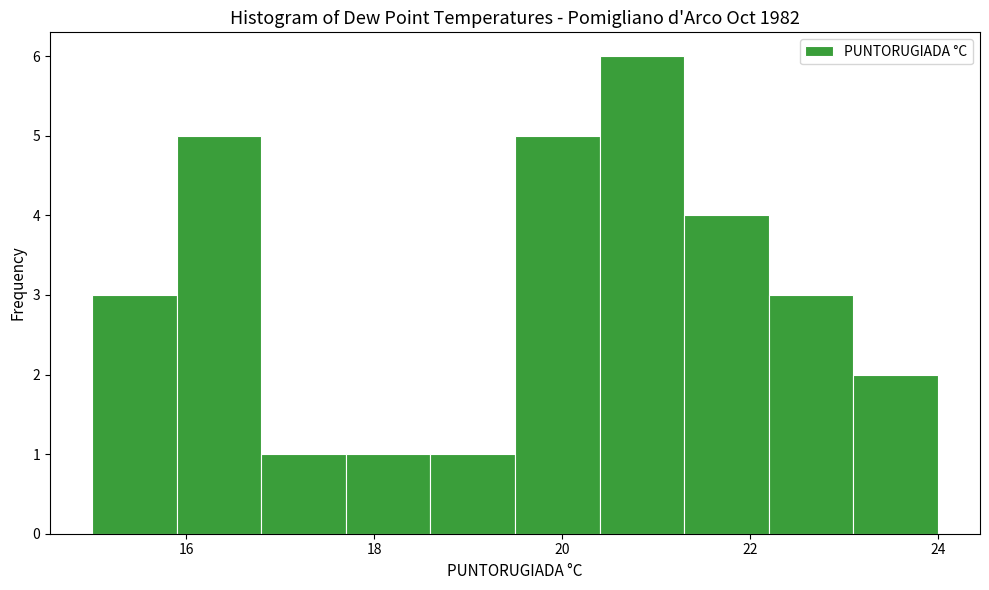

Reading left to right, list every bar in this chart as the range it spans on the x-axis followed by its height. Neither the bar edges nor the heights are printed on the chart, so give them approximately, as read against the axes.

15.0 to 15.9: 3
15.9 to 16.8: 5
16.8 to 17.7: 1
17.7 to 18.6: 1
18.6 to 19.5: 1
19.5 to 20.4: 5
20.4 to 21.3: 6
21.3 to 22.2: 4
22.2 to 23.1: 3
23.1 to 24.0: 2